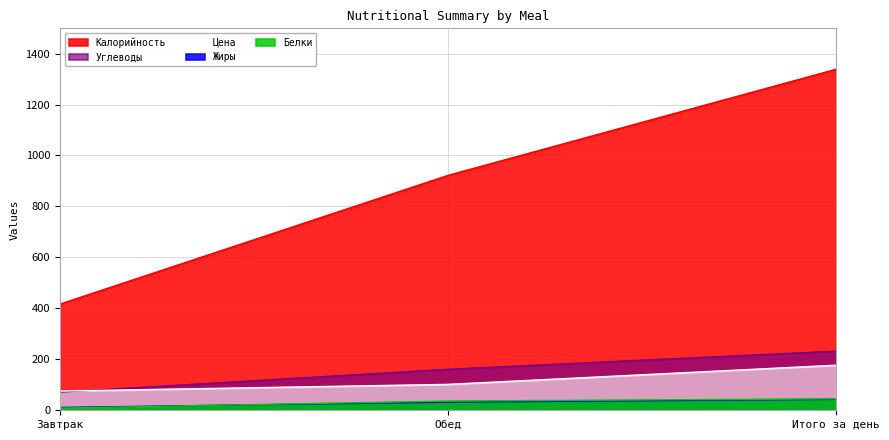

Which series has the largest range (max minus min)?

Калорийность